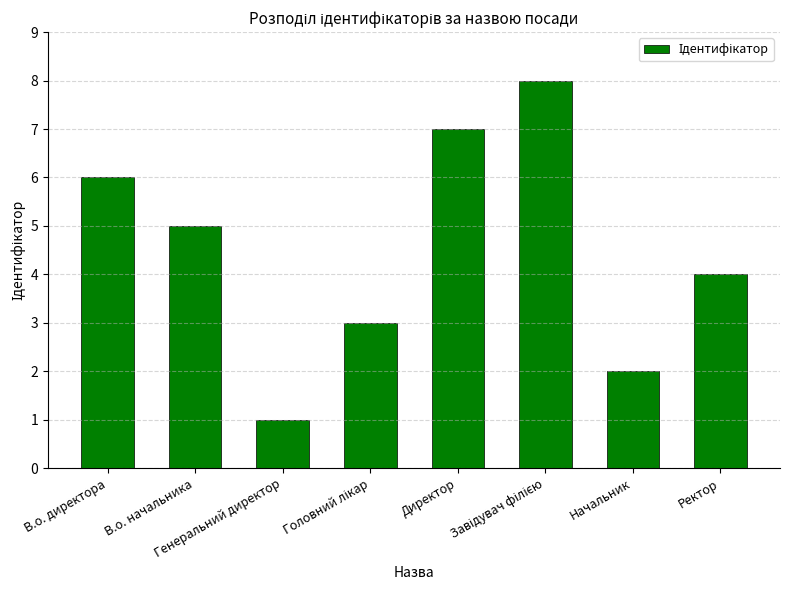

How many values are below 5?

4